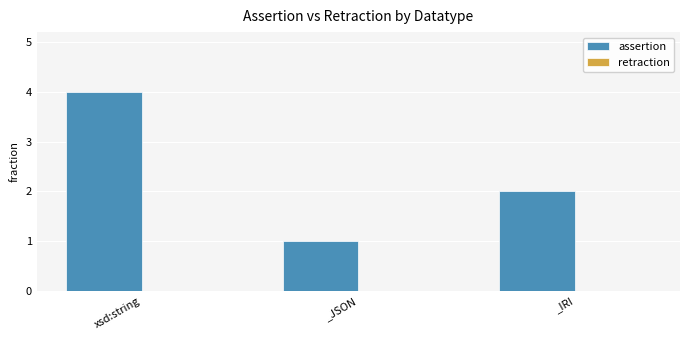

Reading left to right, transcribe all the data shown in this chart.

xsd:string=4	_JSON=1	_IRI=2